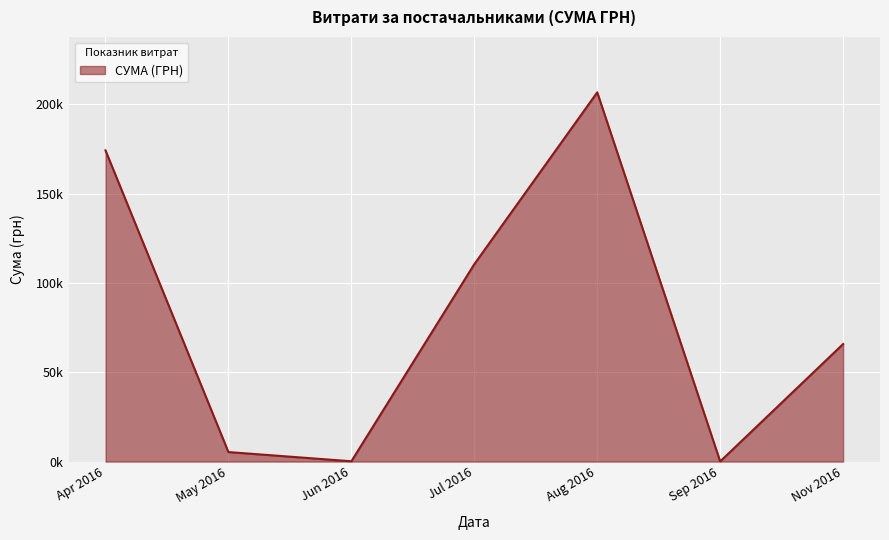

Does the chart have visible grid lines?

Yes